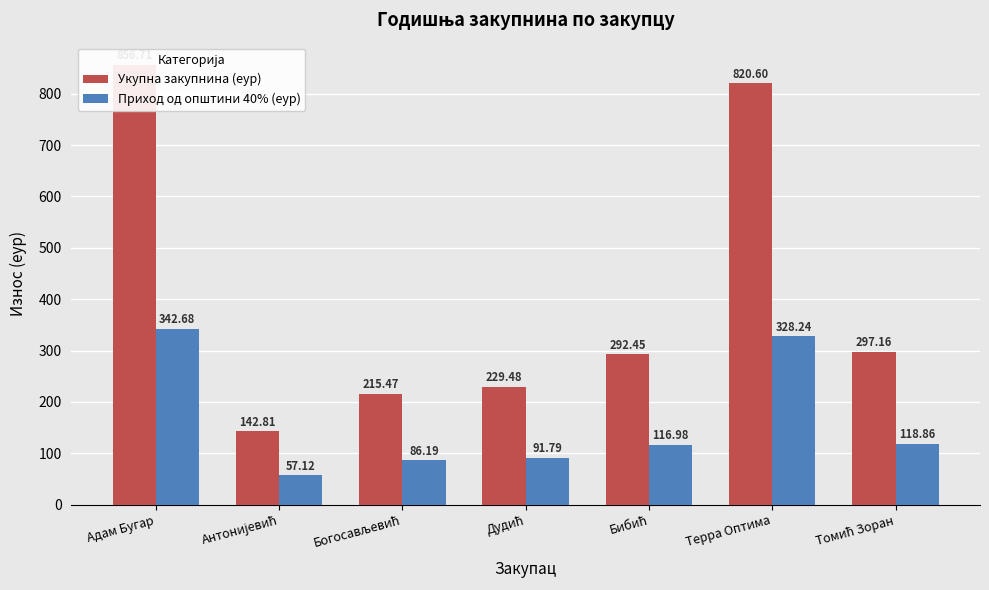

Which label corresponds to the largest value in the chart?

Адам Бугар